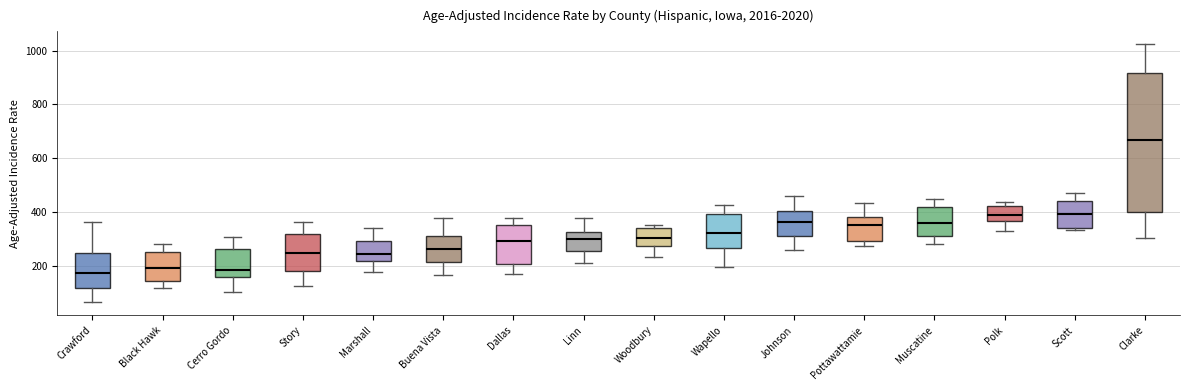

Where is the upper edge of the box for Marshall on the y-axis? The values are not printed on the chart, so give them approximately, as read against the axis.

300